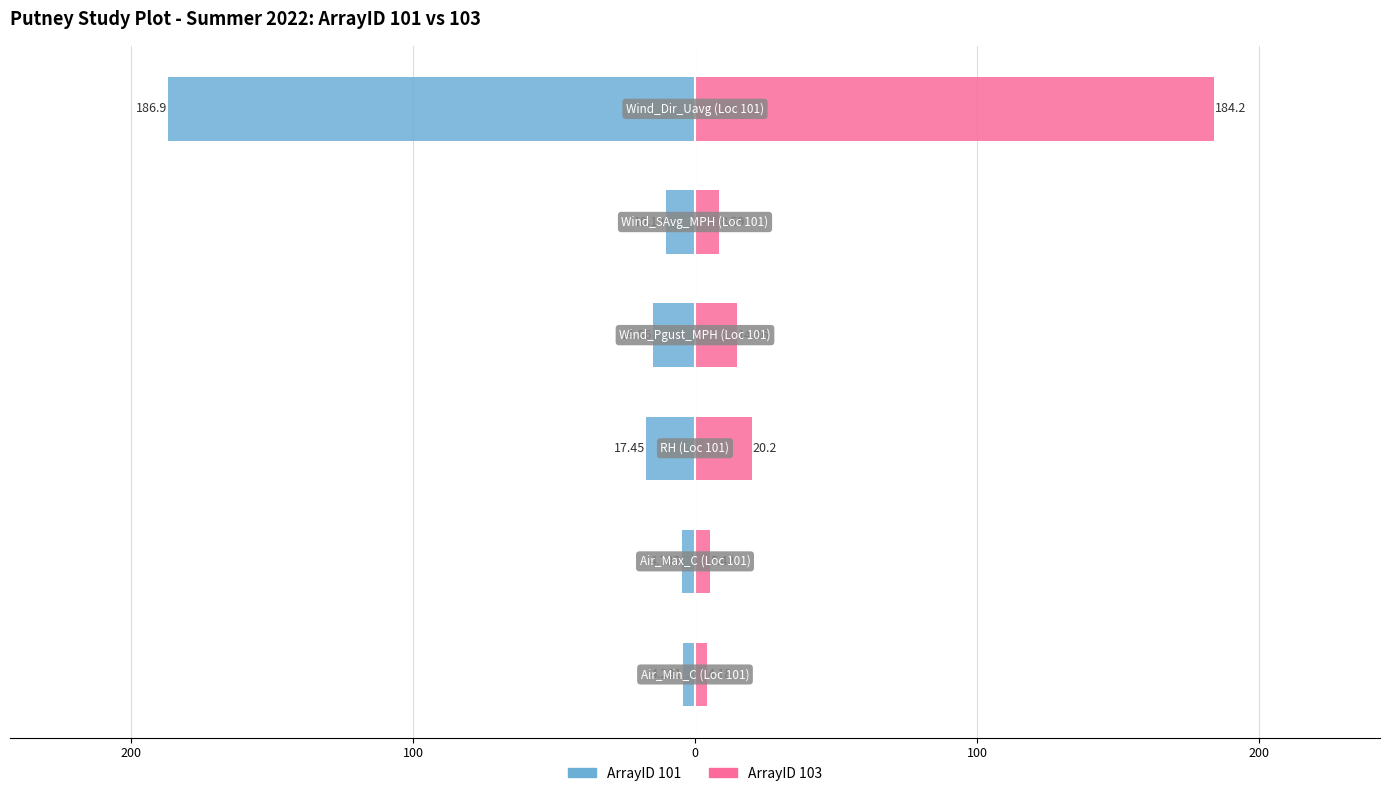

How many groups of bars are there?

6